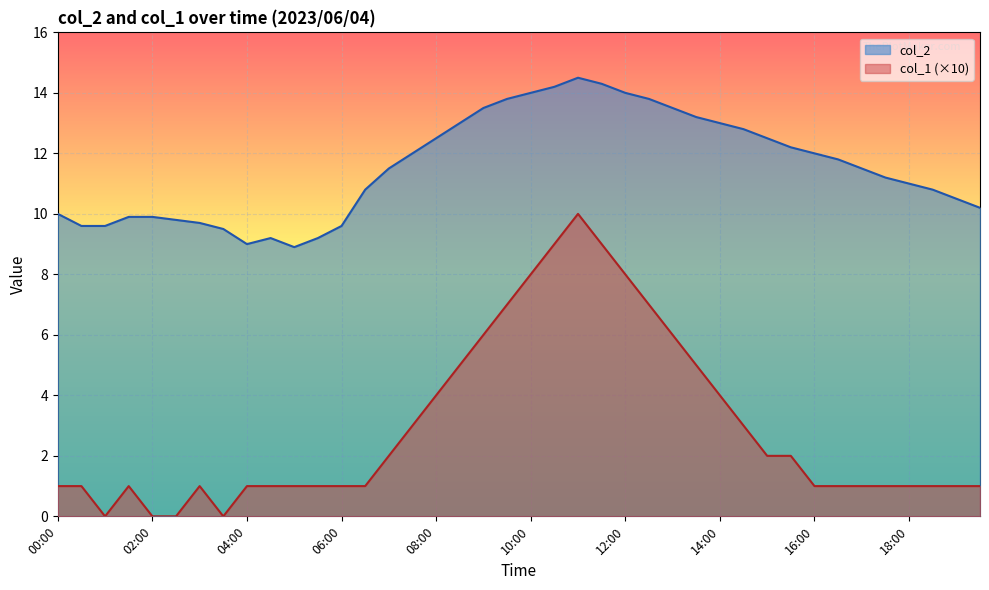

Which series has the widest spread of values?

col_1 (×10)